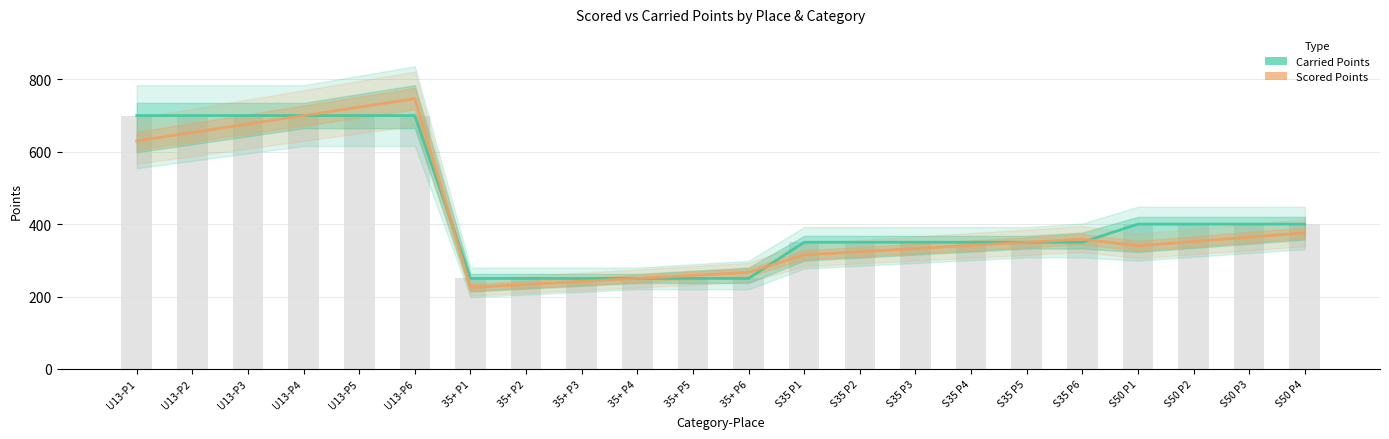

How many groups of bars are there?

22